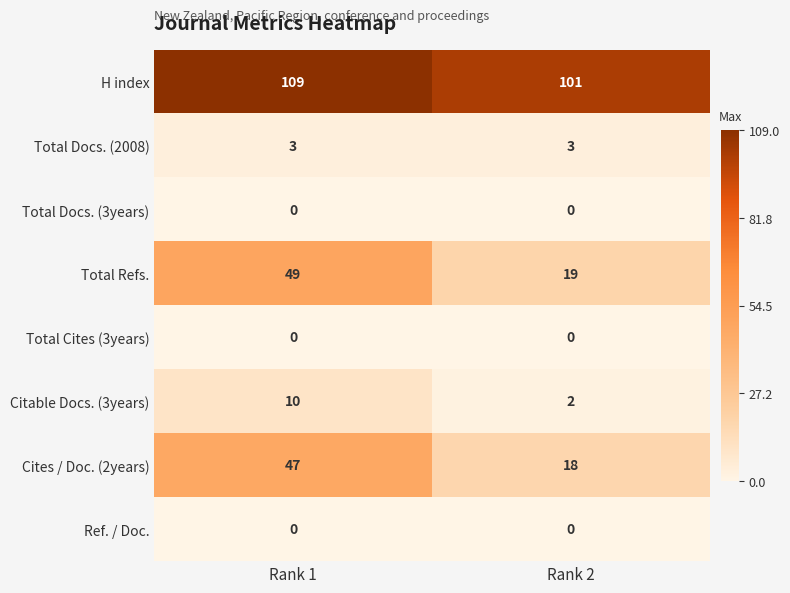

At which category is the sum across all series the highest?

Rank 1